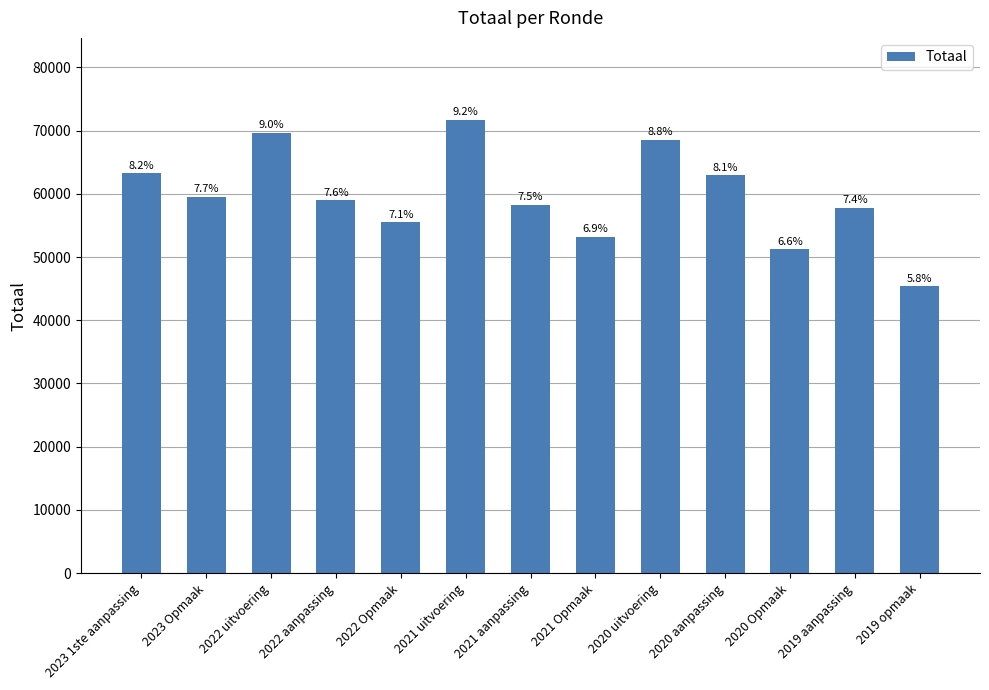

List the labels in order of value, largest first.

2021 uitvoering, 2022 uitvoering, 2020 uitvoering, 2023 1ste aanpassing, 2020 aanpassing, 2023 Opmaak, 2022 aanpassing, 2021 aanpassing, 2019 aanpassing, 2022 Opmaak, 2021 Opmaak, 2020 Opmaak, 2019 opmaak